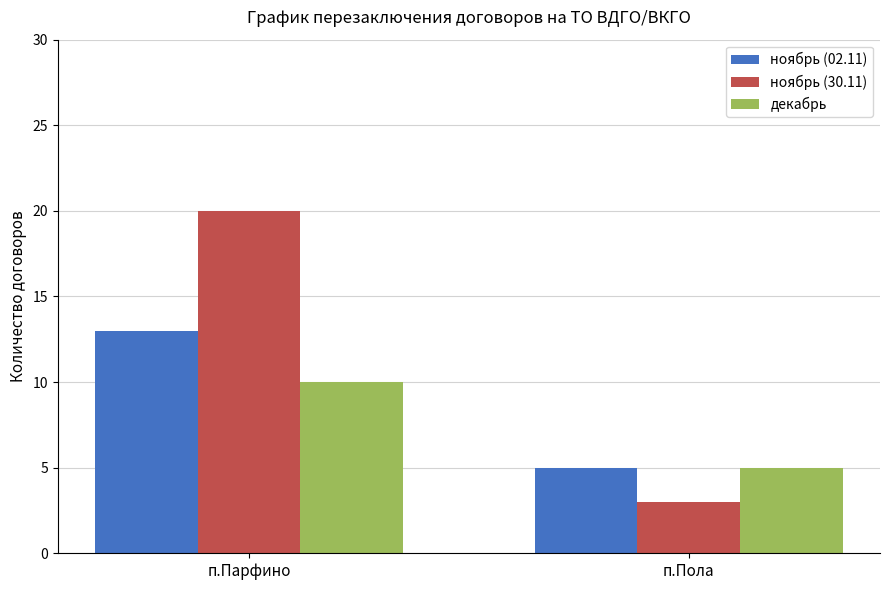

How many декабрь values are between 5 and 10?

2